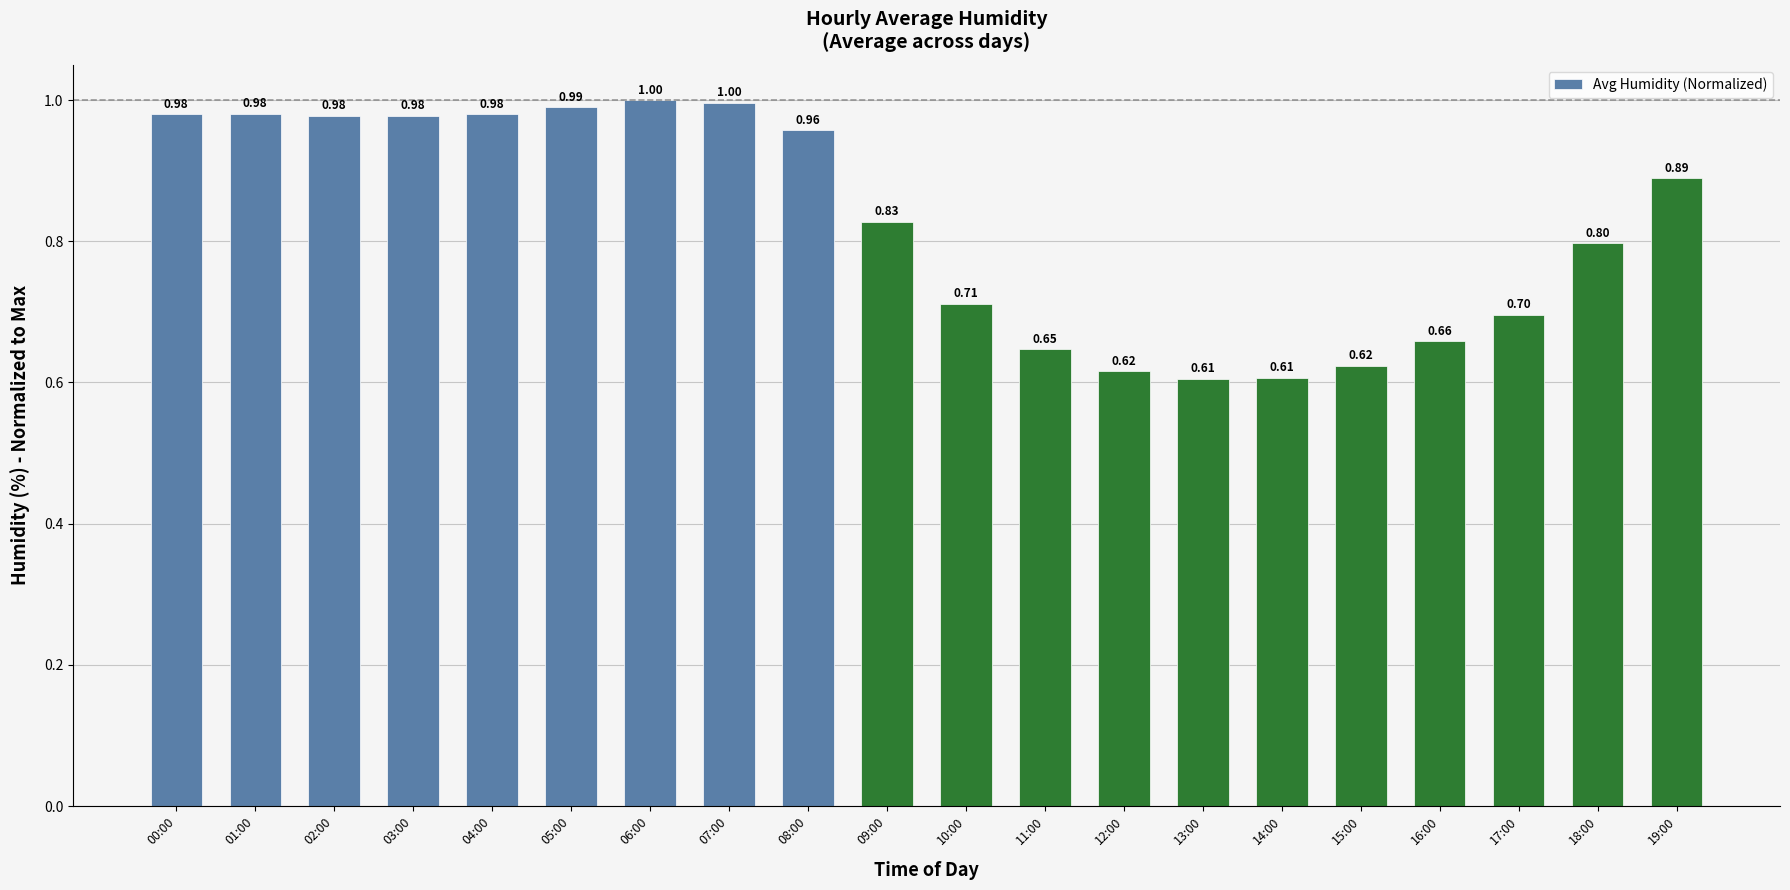

Which has a higher value, 10:00 or 09:00?

09:00